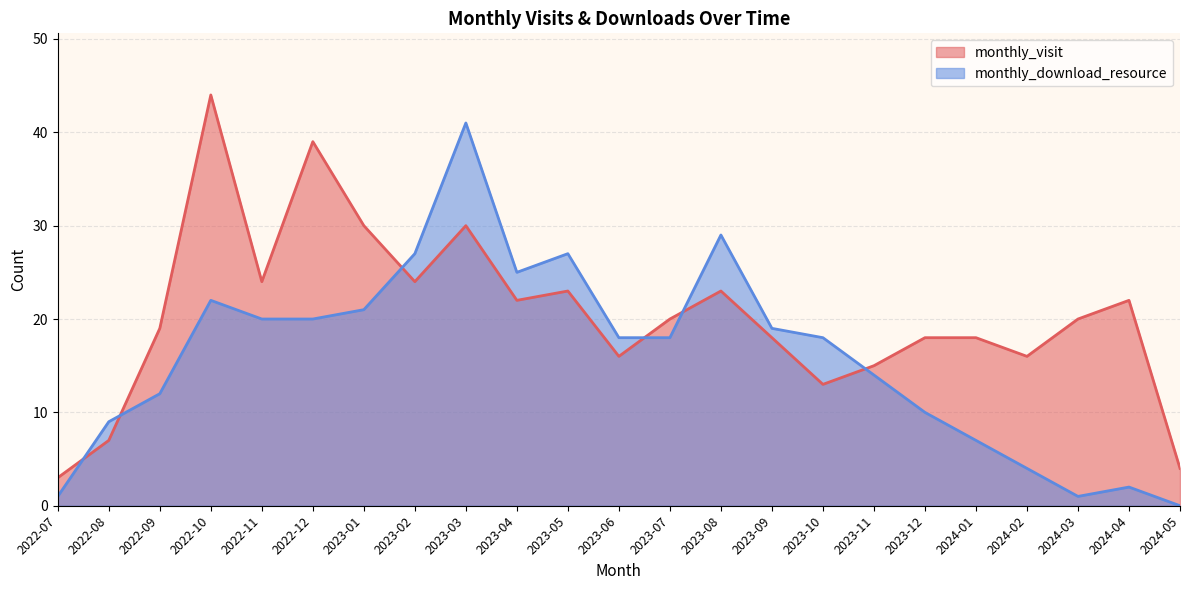

In monthly_download_resource, how many points are lower than both neighbors (excluding endpoints)?

2